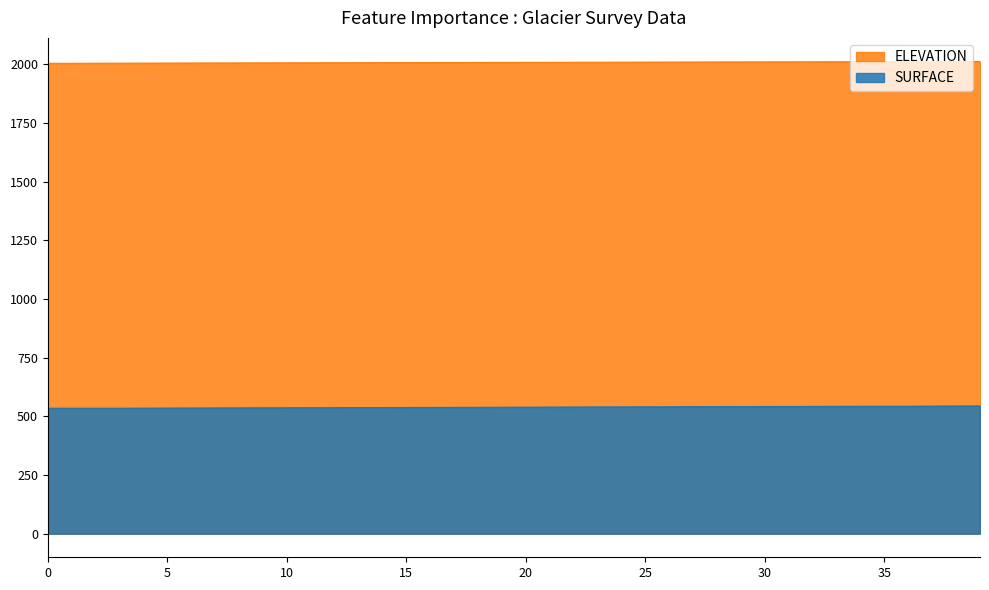

Which series has the widest spread of values?

SURFACE